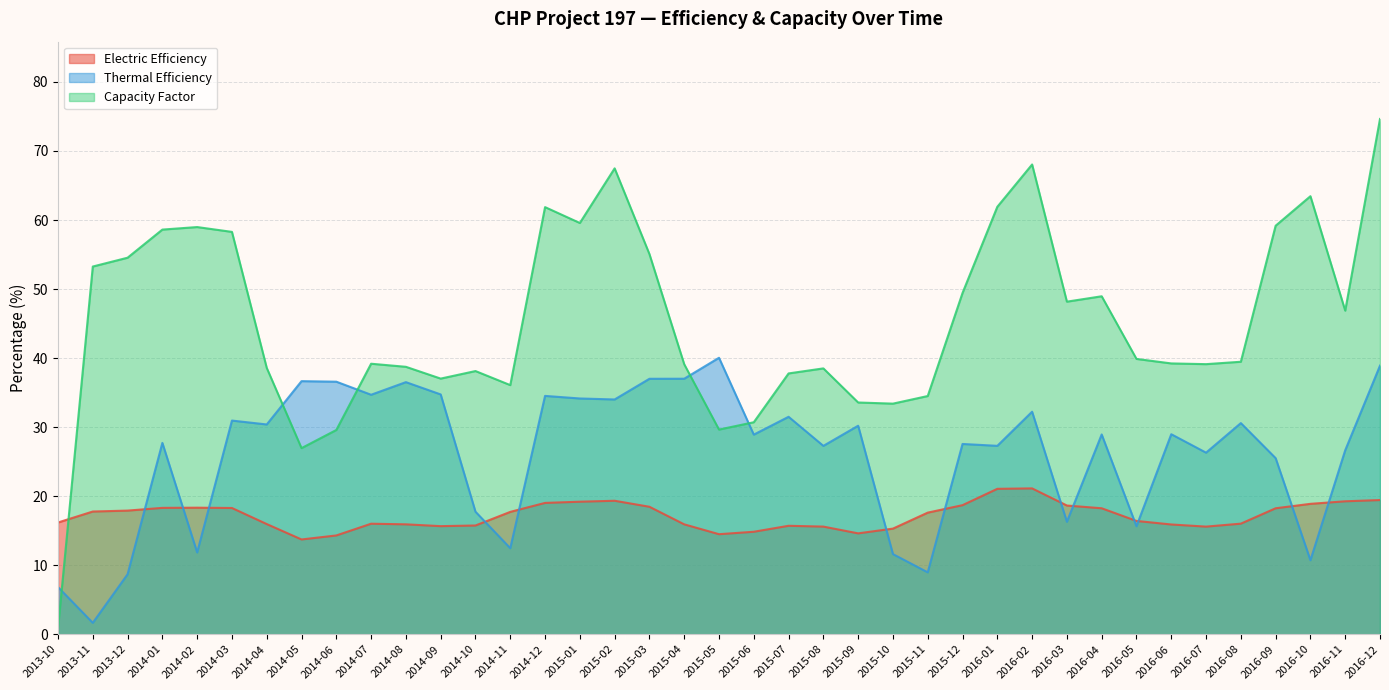

How many lines are shown in the chart?

3